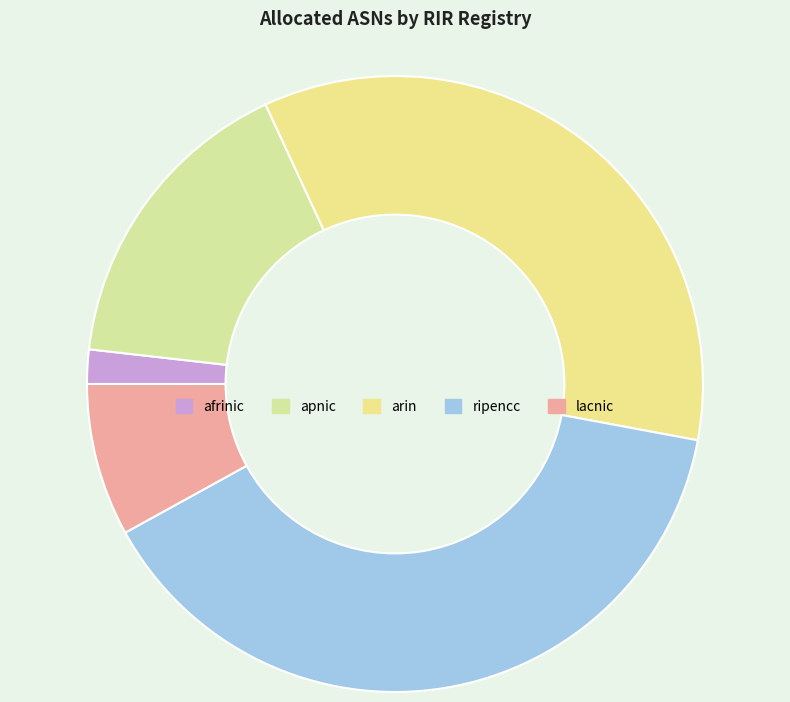

What is the ratio of the value at lacnic to the value at ripencc?

0.2